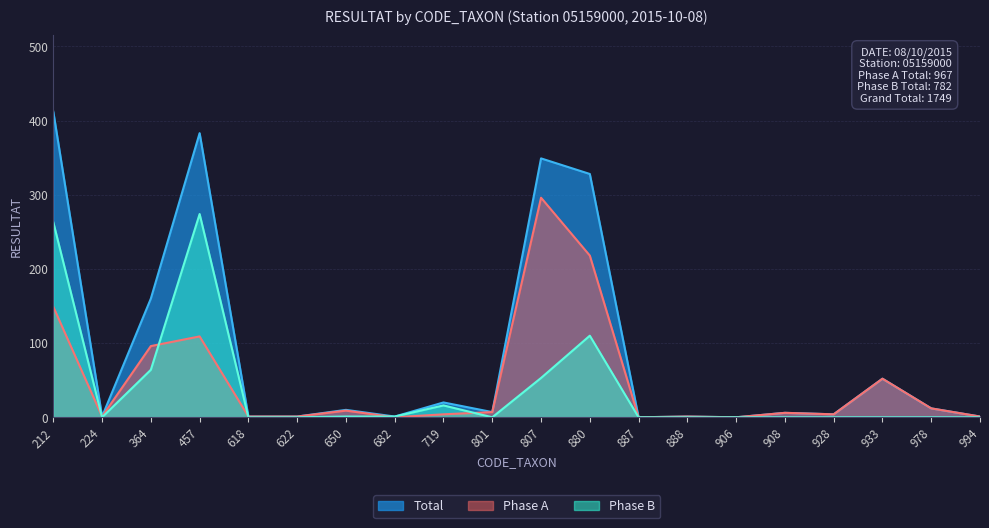

True or false: Phase A has more than 2 interior local peaks.

True